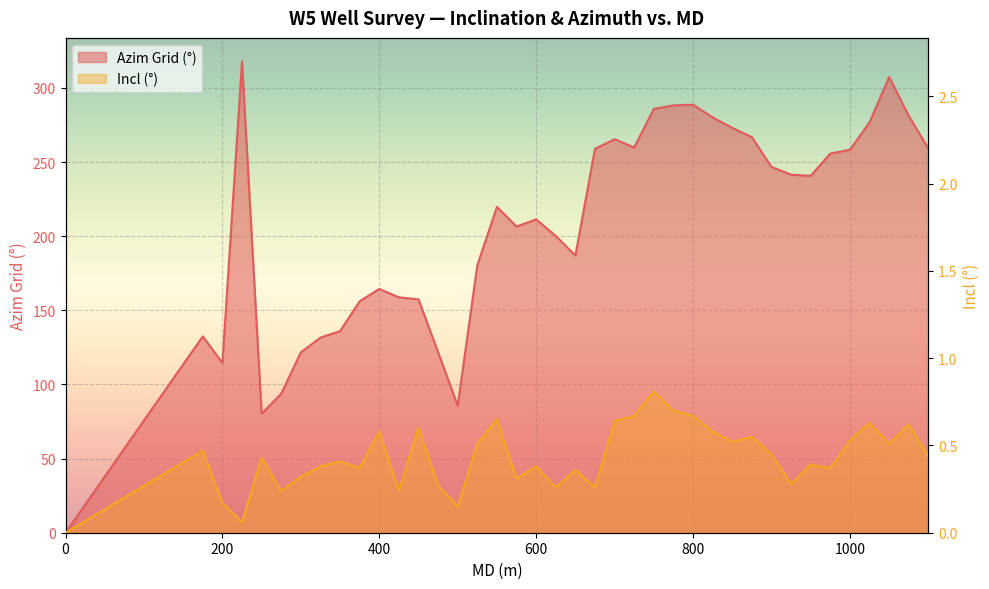

What are all the series names shown in the legend?

Incl (°), Azim Grid (°)